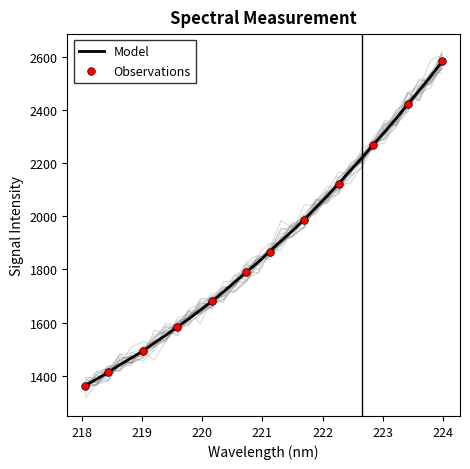

Which has a higher value, 222.4538 or 221.8812?

222.4538